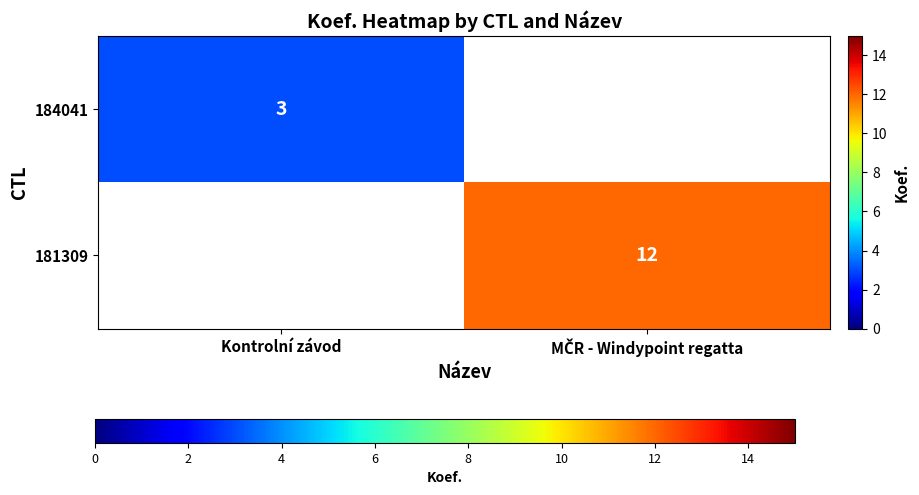

Is it true that 184041 equals 5 at Kontrolní závod?

False